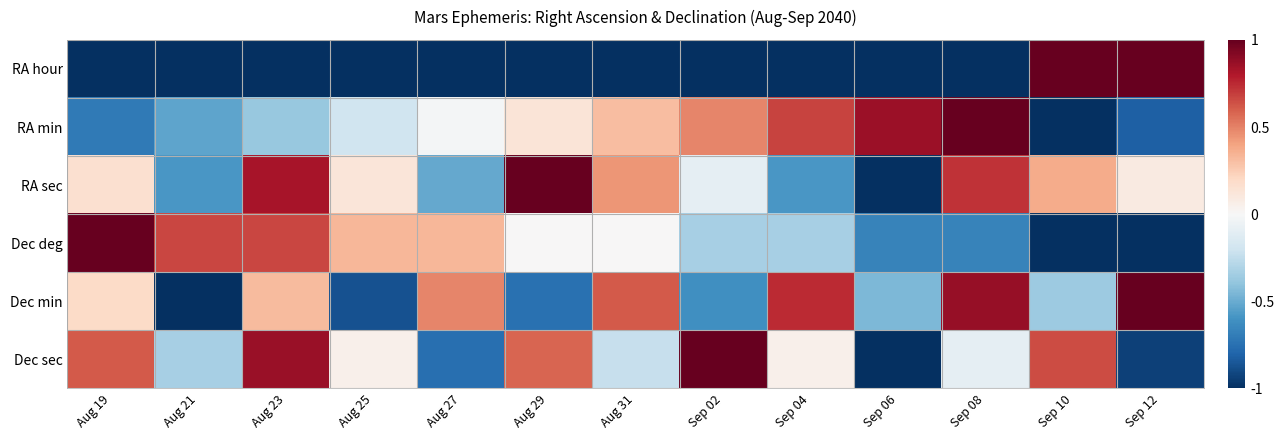

What is the minimum value shown in the chart?

-1.0